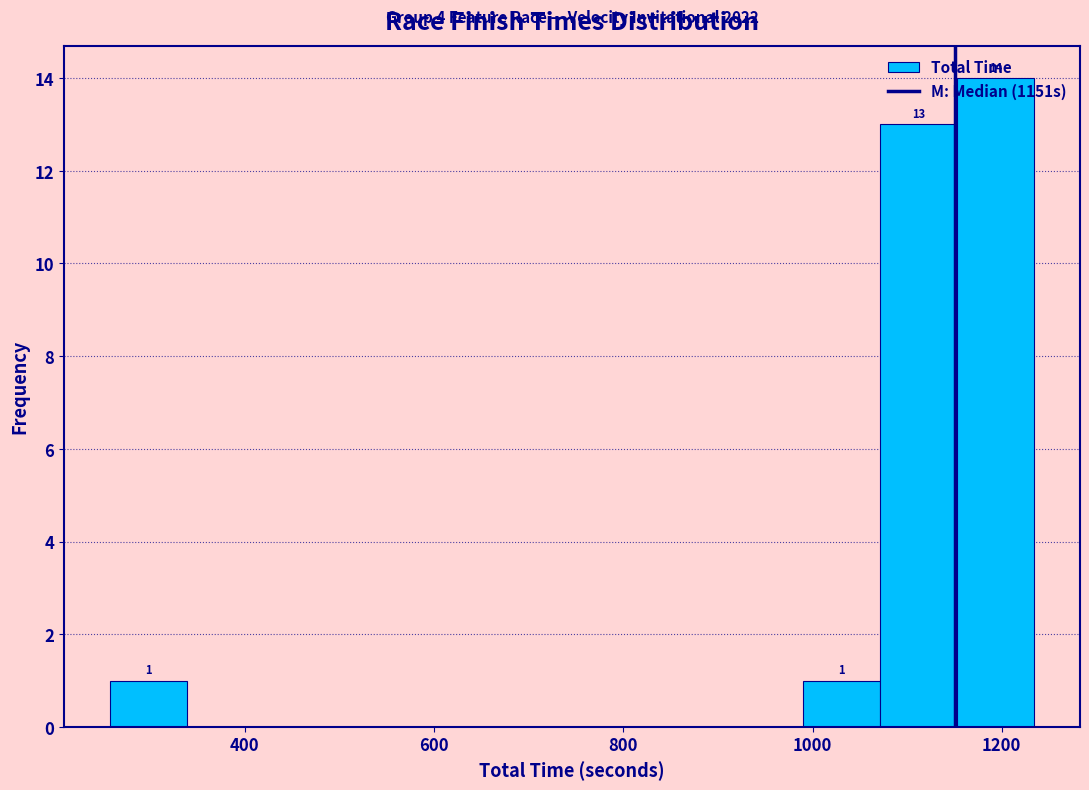

Which range on the x-axis has the tallest bar?

1160 to 1240